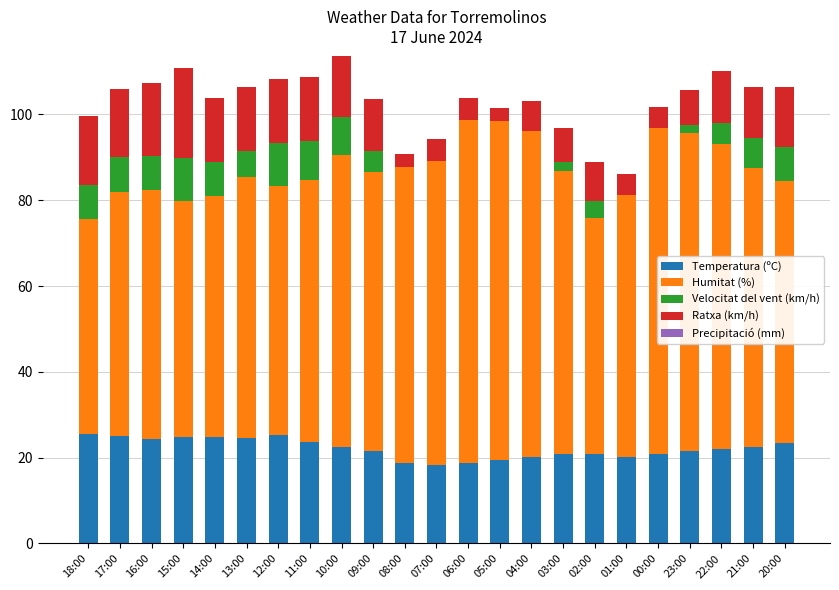

Are the bars grouped side by side (vs. stacked)?

No